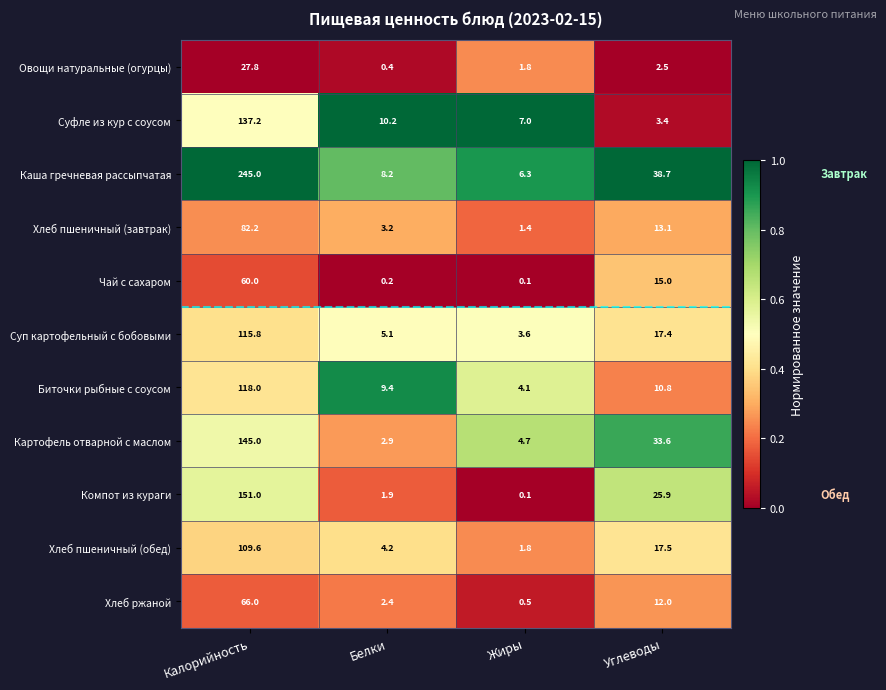

What is the sum of the Суп картофельный с бобовыми values at Белки and Жиры?

8.7